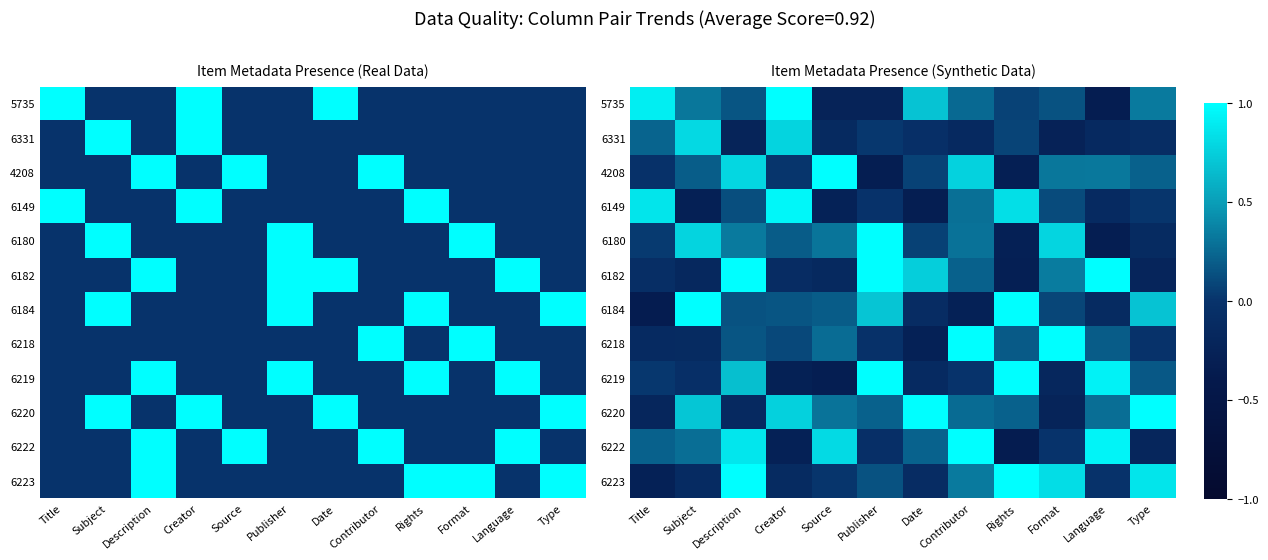

How many values in 6180 are above zero?

9